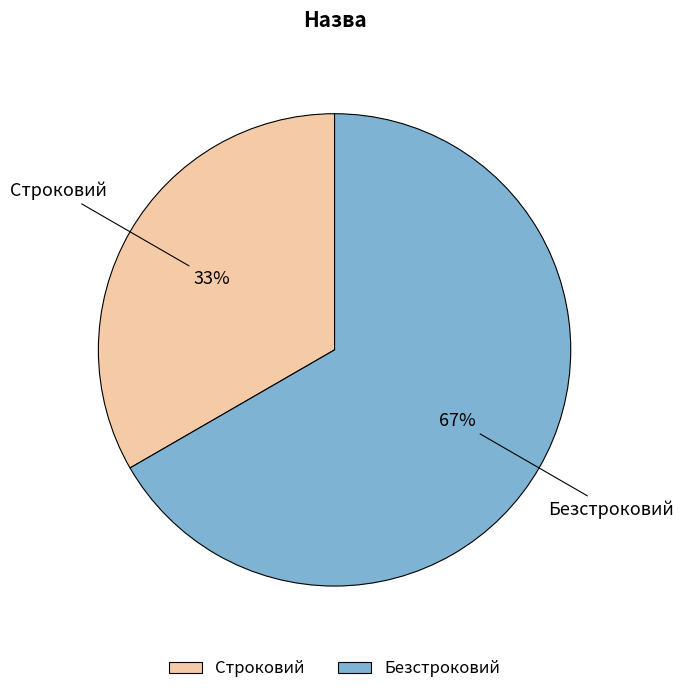

What percentage is the Строковий slice, to the nearest percent?

33%